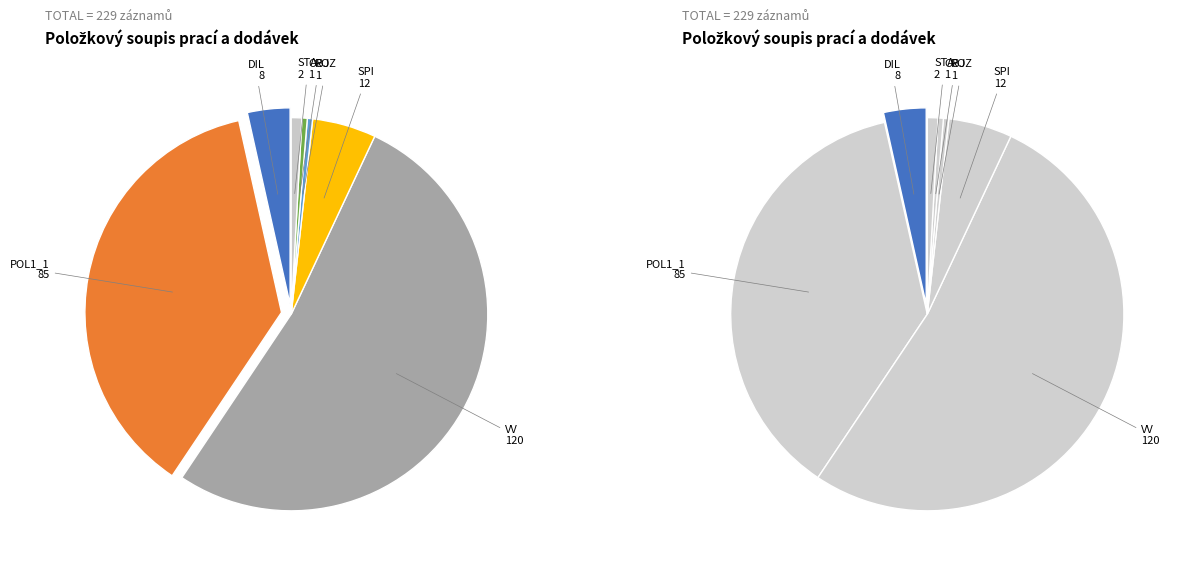

Does DIL represent more than half of the total?

No